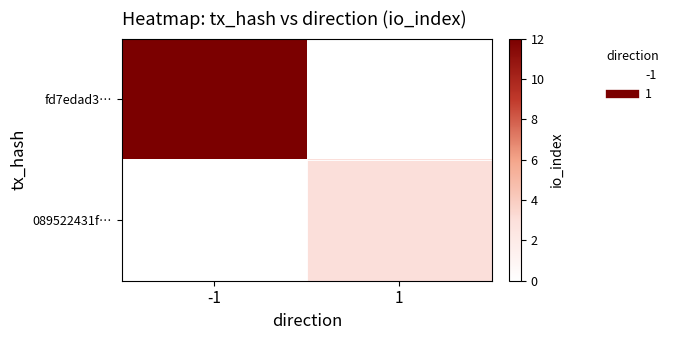

Which series changed the most between -1 and 1?

fd7edad3…